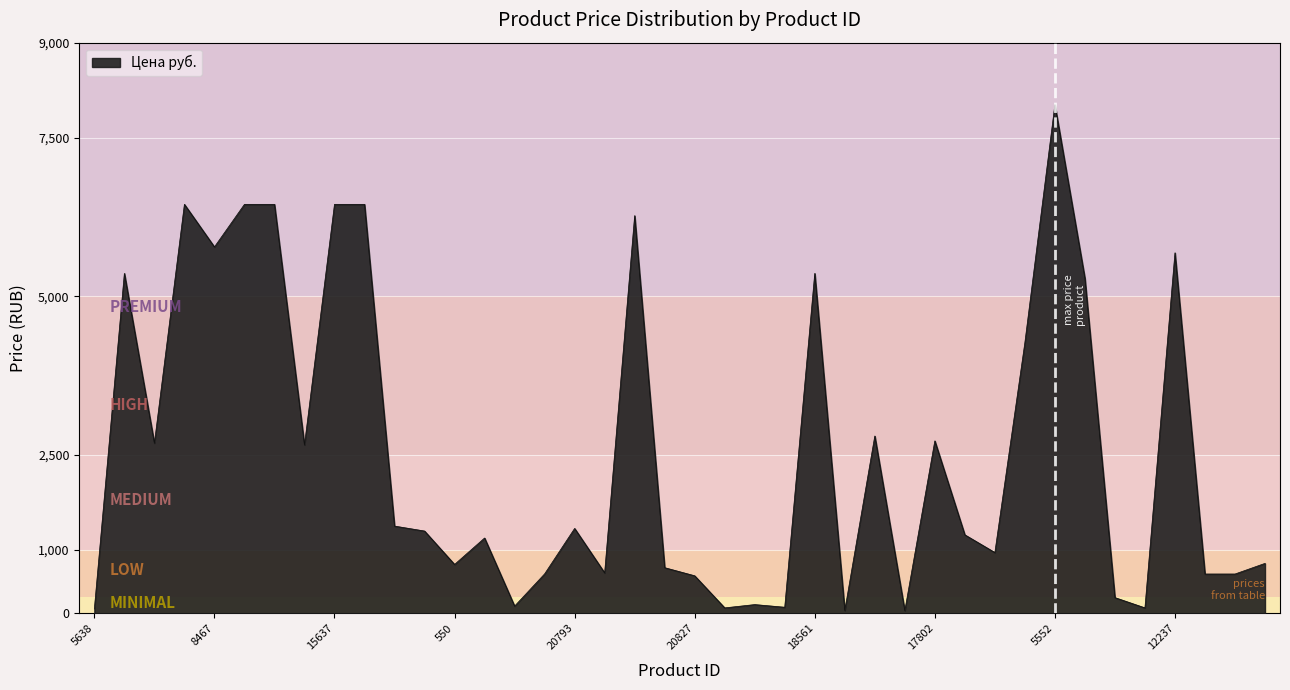

What is the difference between the maximum and minimum values?

7980.0